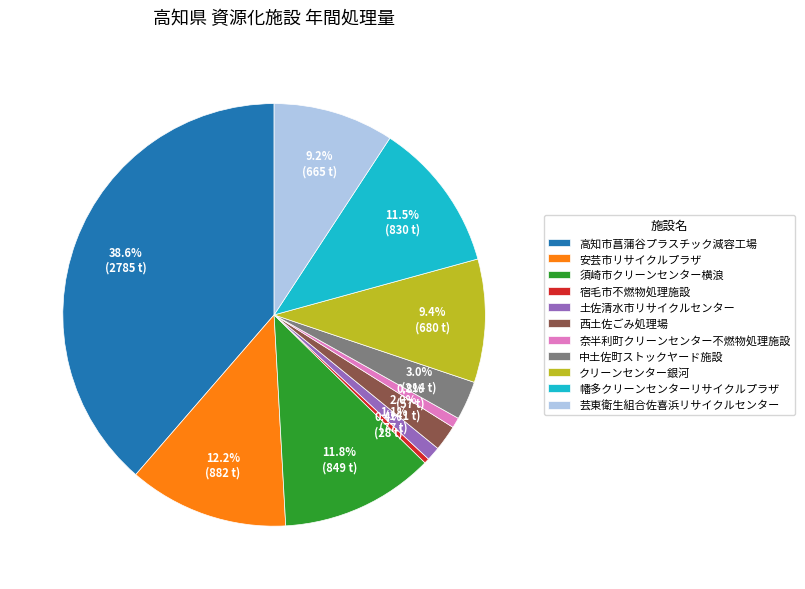

What is the largest slice in the pie chart?

高知市菖蒲谷プラスチック減容工場